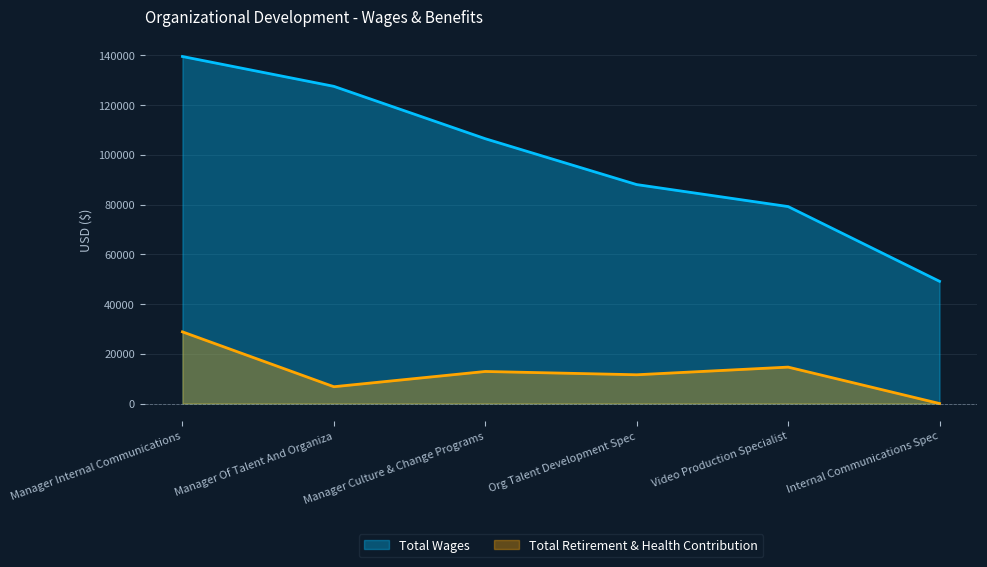

Count the number of categories in the chart.

6